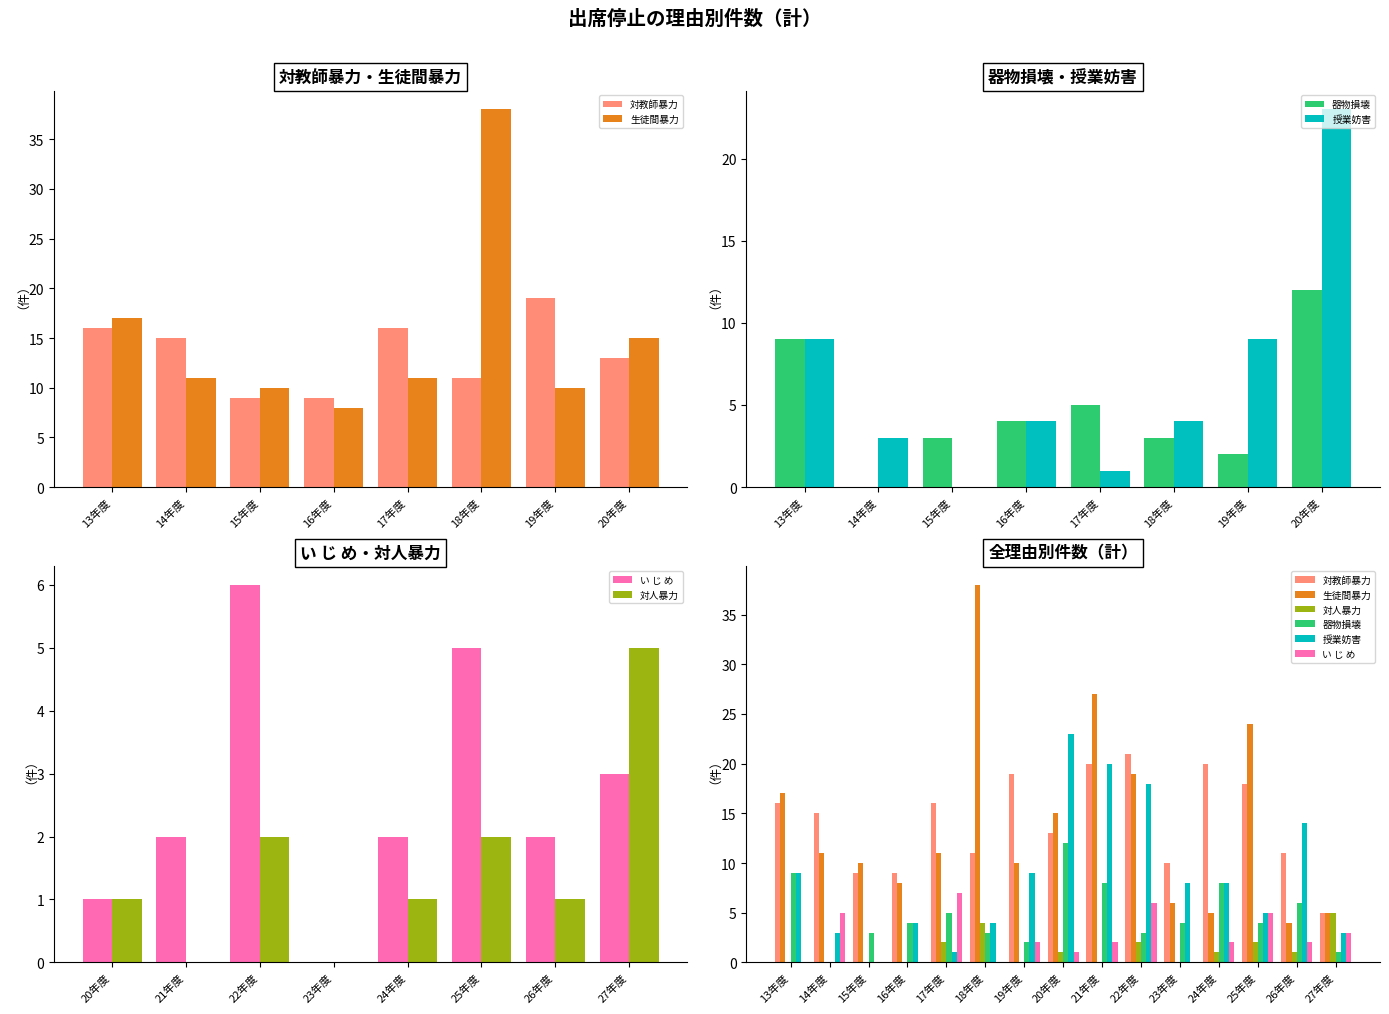

What is the sum of the 授業妨害 values at 13年度 and 27年度?

12